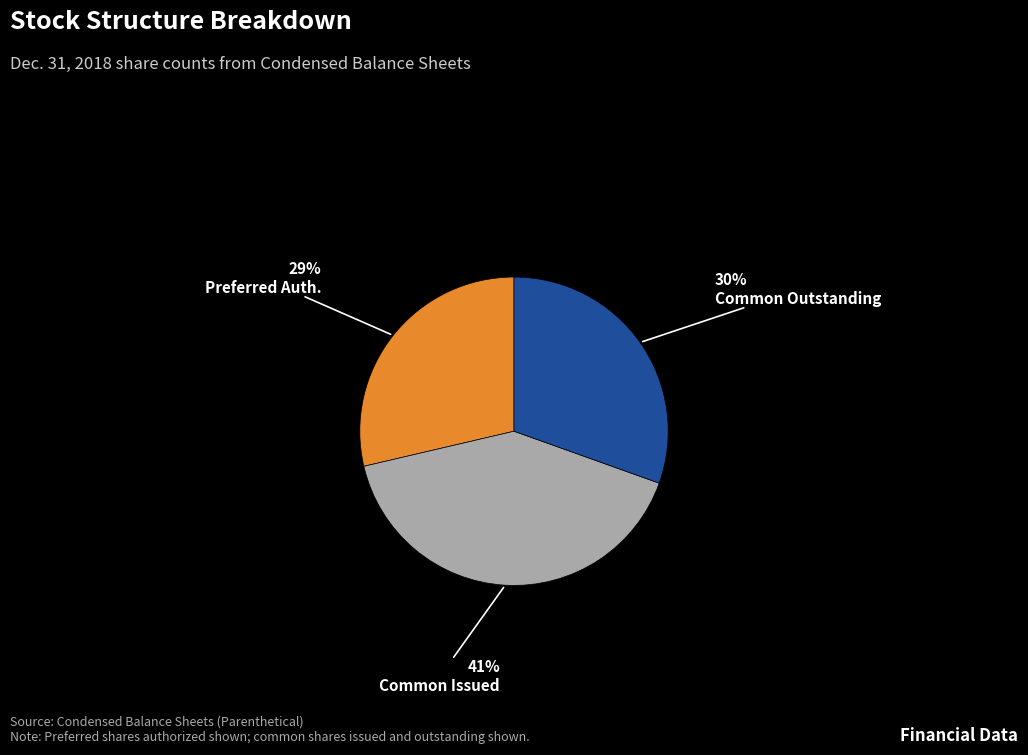

Is there any slice that represents more than half of the pie?

No